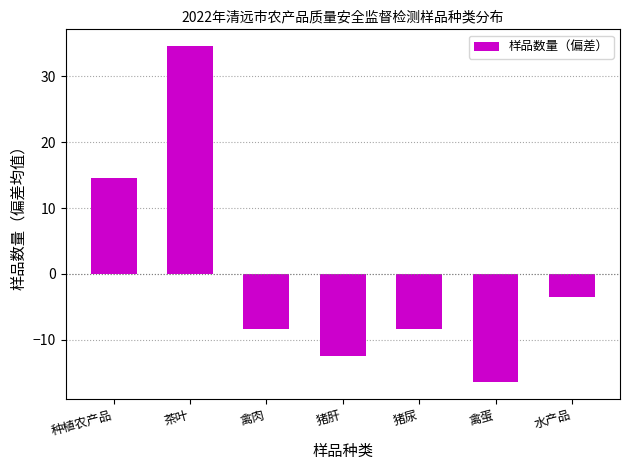

Reading right to left, extract all data points from this chart.

水产品=-3.4	禽蛋=-16.4	猪尿=-8.4	猪肝=-12.4	禽肉=-8.4	茶叶=34.6	种植农产品=14.6